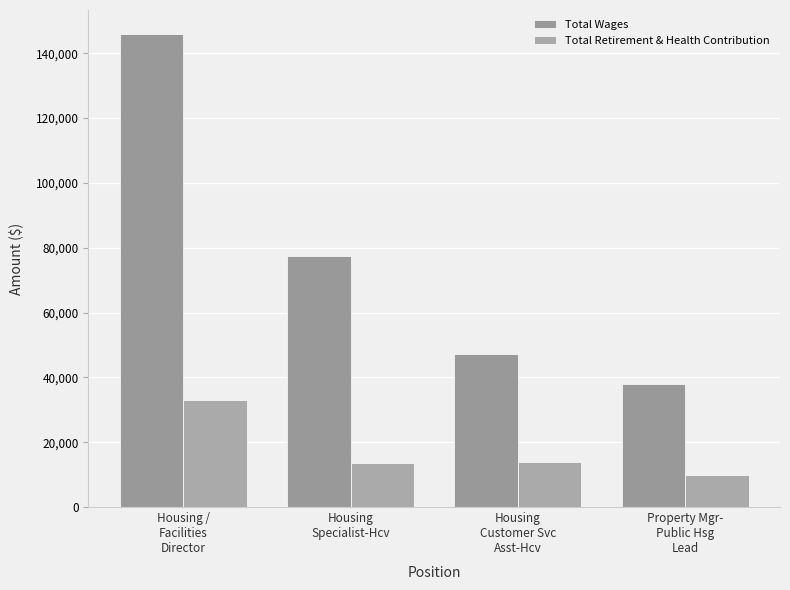

Where does the Total Retirement & Health Contribution series first go above 14036?

Housing /
Facilities
Director